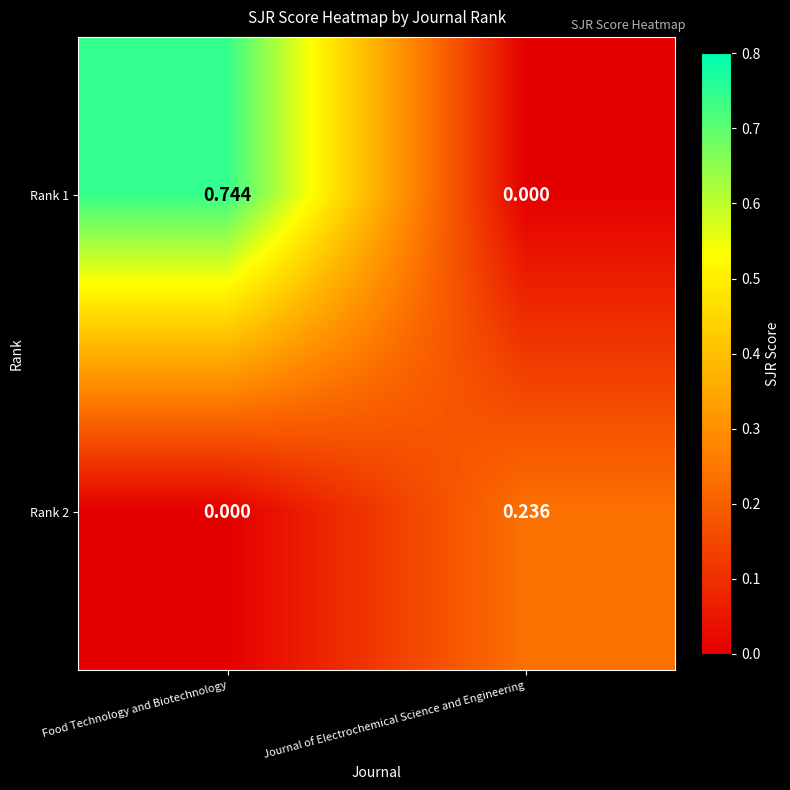

At which category is the sum across all series the highest?

Food Technology and Biotechnology